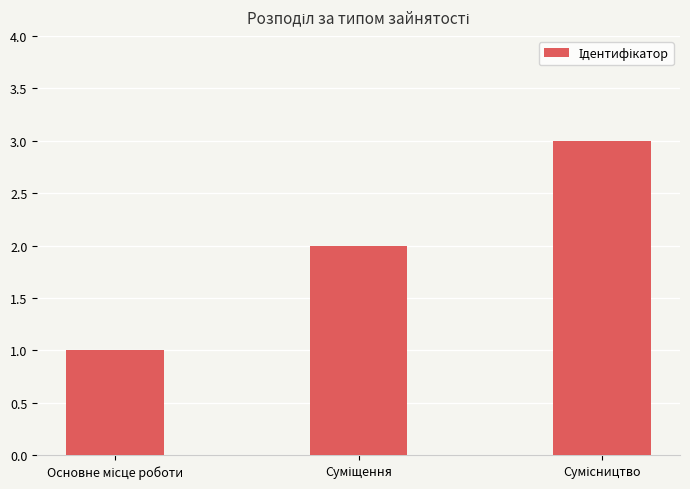

What is the greatest value displayed?

3